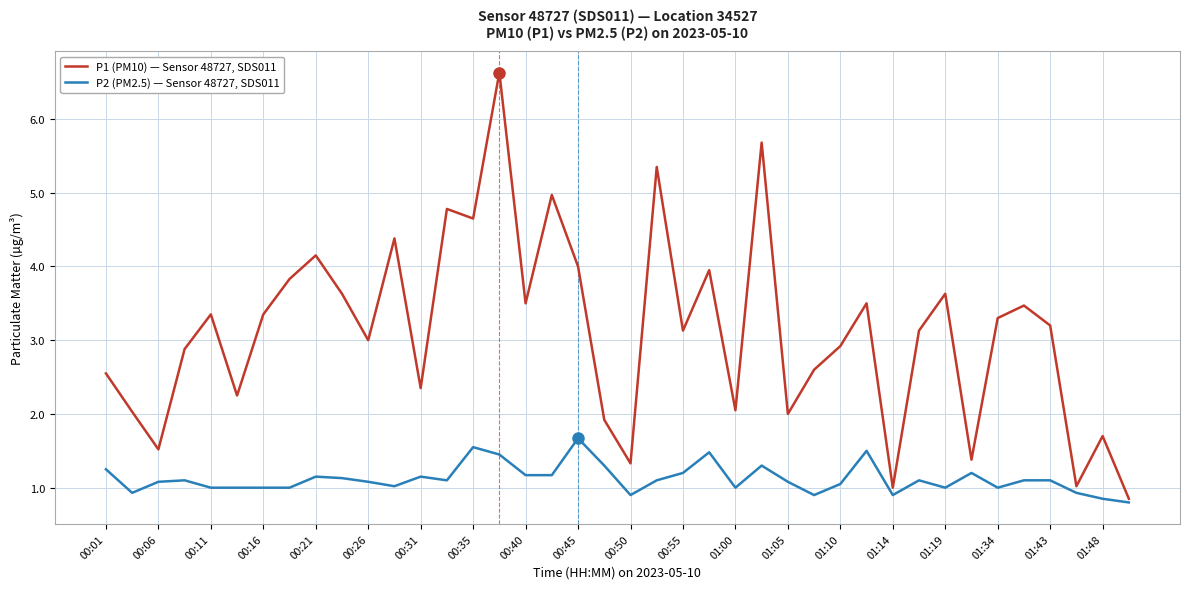

Which series has the widest spread of values?

P1 (PM10) — Sensor 48727, SDS011